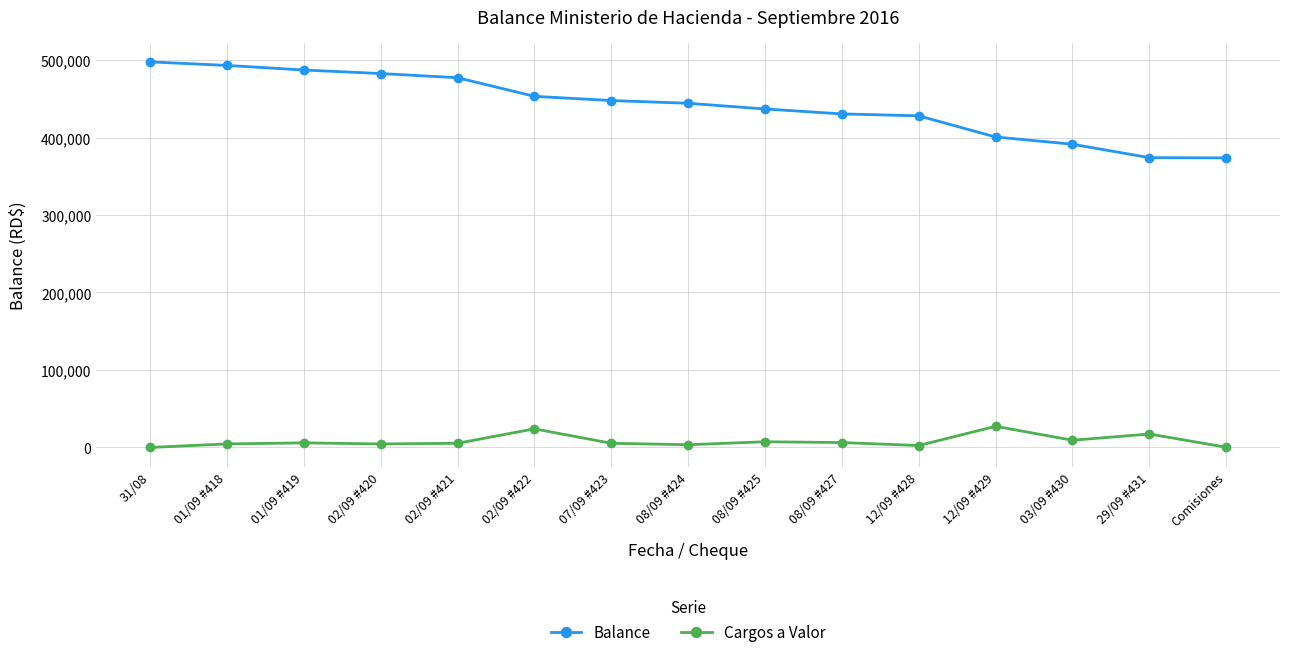

True or false: Cargos a Valor and Balance cross at least once.

False